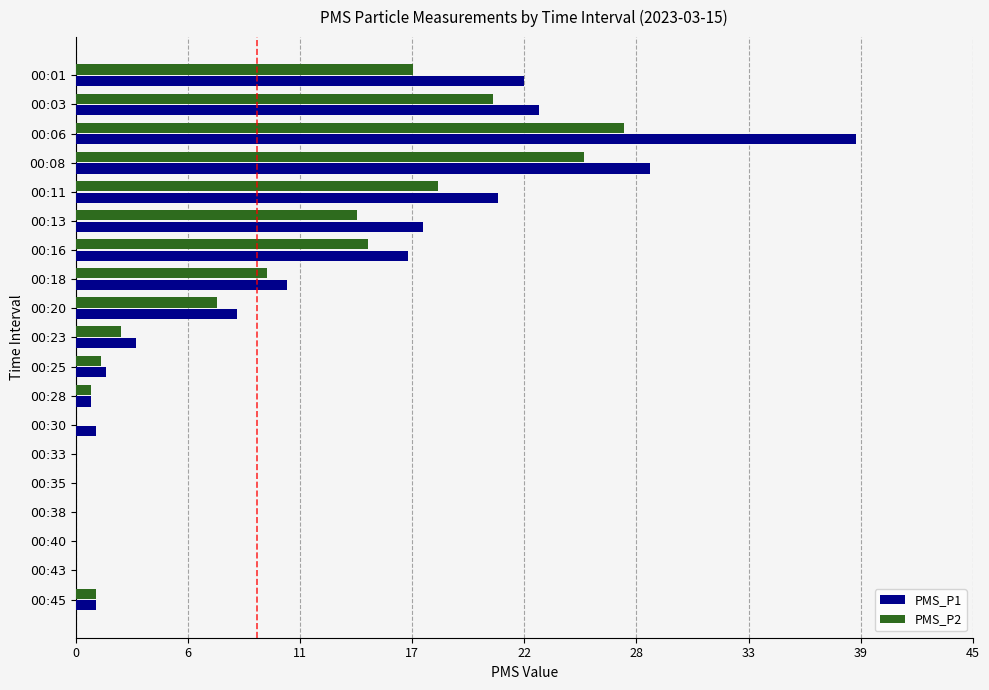

What is the maximum value shown in the chart?

38.8